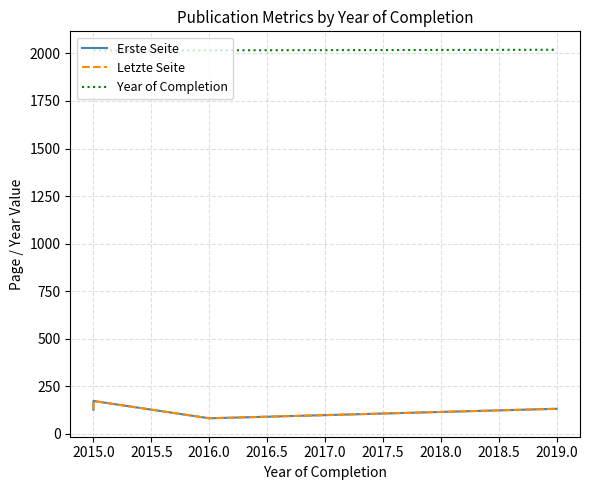

True or false: Year of Completion and Letzte Seite intersect in this chart.

False